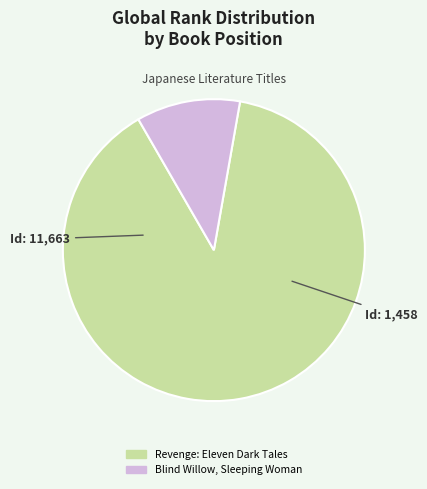

Which slice is the largest?

Revenge: Eleven Dark Tales